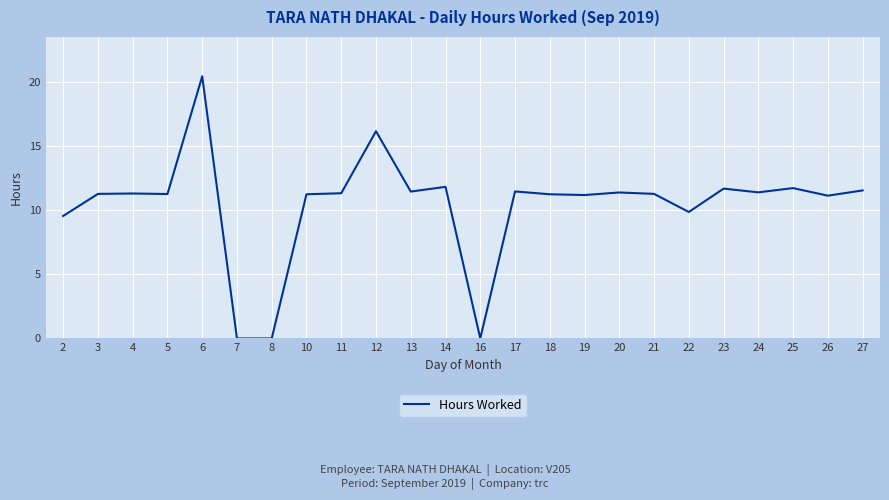

What is the sum of all values?

249.4